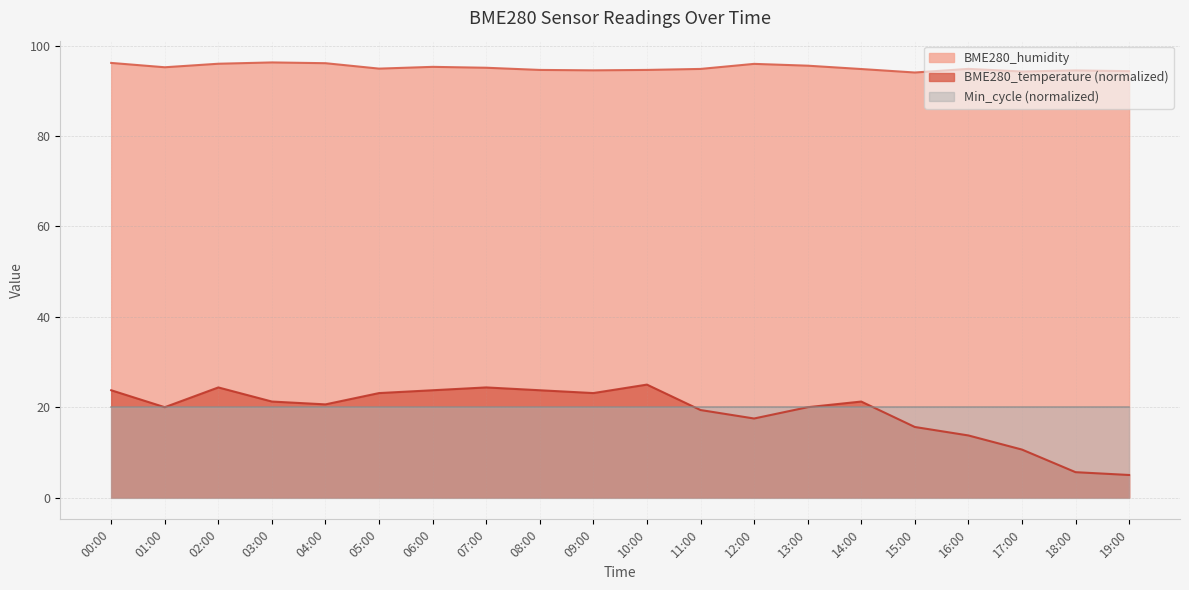

Which series changed the most between 09:00 and 19:00?

BME280_temperature (normalized)